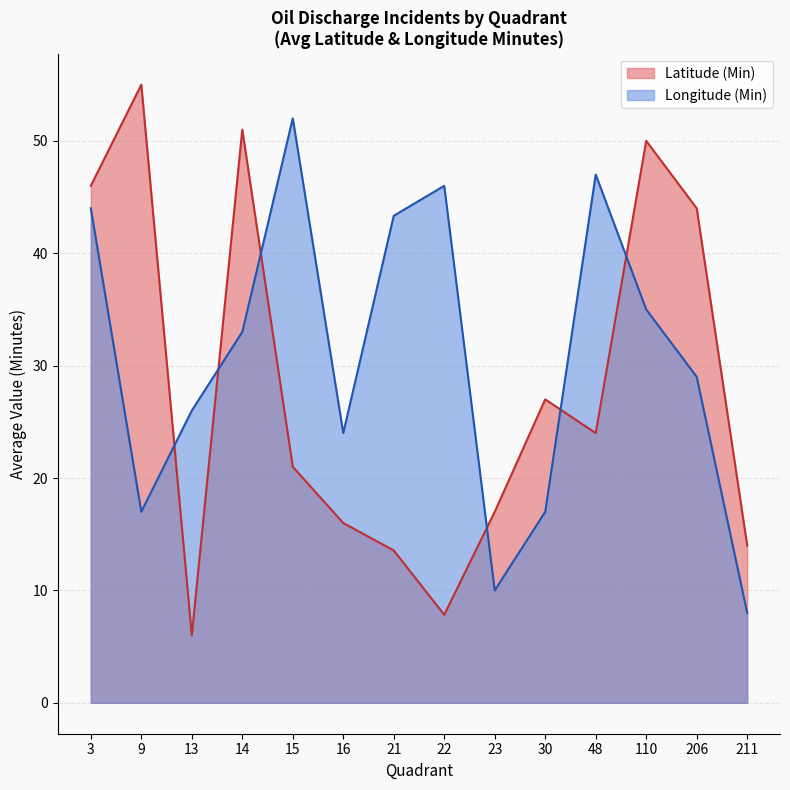

At how many categories does at least one series exceed 37?

9